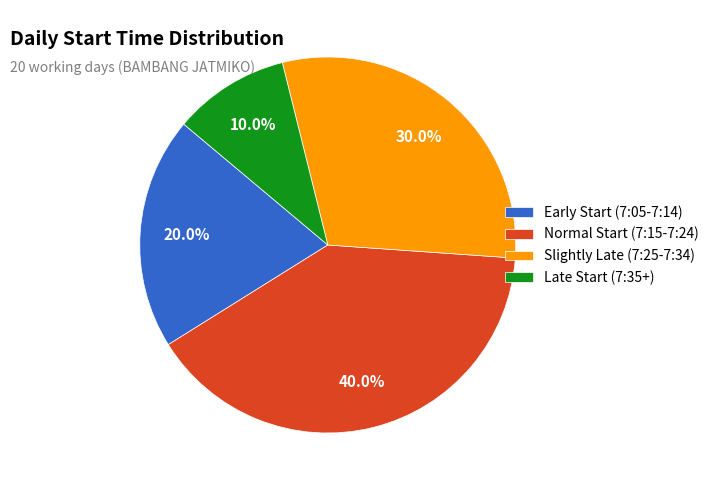

Which slice is the largest?

Normal Start (7:15-7:24)